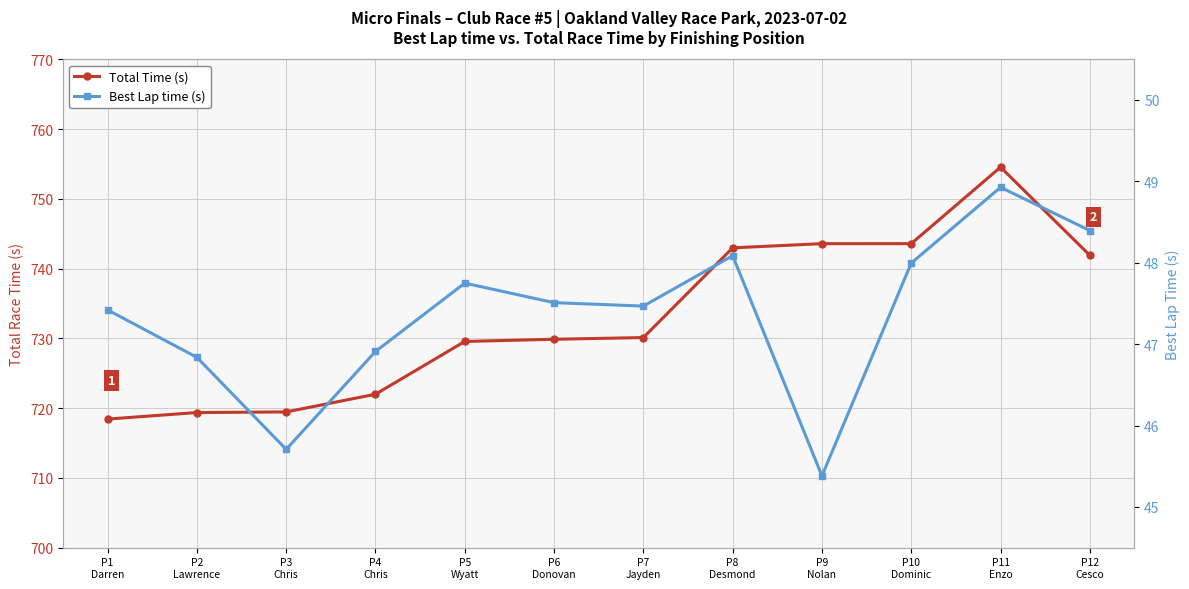

Reading left to right, extract all data points from this chart.

Total Time (s): P1
Darren=718.4	P2
Lawrence=719.4	P3
Chris=719.5	P4
Chris=722.0	P5
Wyatt=729.6	P6
Donovan=729.9	P7
Jayden=730.1	P8
Desmond=743.0	P9
Nolan=743.6	P10
Dominic=743.6	P11
Enzo=754.5	P12
Cesco=741.9
Best Lap time (s): P1
Darren=47.4	P2
Lawrence=46.8	P3
Chris=45.7	P4
Chris=46.9	P5
Wyatt=47.8	P6
Donovan=47.5	P7
Jayden=47.5	P8
Desmond=48.1	P9
Nolan=45.4	P10
Dominic=48.0	P11
Enzo=48.9	P12
Cesco=48.4